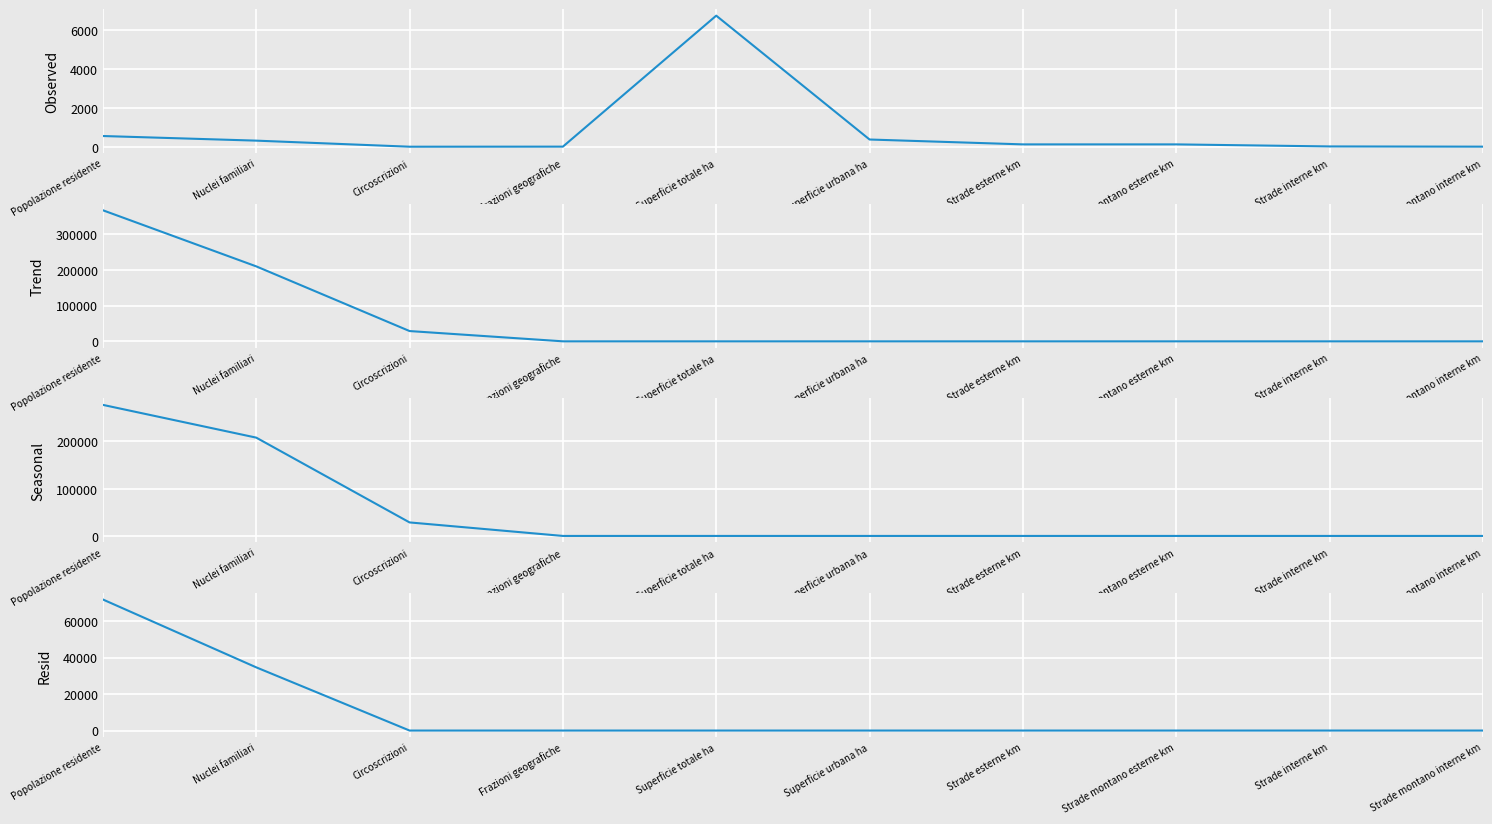

Reading left to right, extract all data points from this chart.

Dati Generali: Popolazione residente=551.0	Nuclei familiari=313.0	Circoscrizioni=0.0	Frazioni geografiche=4.0	Superficie totale ha=6755.0	Superficie urbana ha=371.0	Strade esterne km=120.0	Strade montano esterne km=120.0	Strade interne km=14.0	Strade montano interne km=3.0
ACCERTAMENTI: Popolazione residente=366879.9	Nuclei familiari=209839.4	Circoscrizioni=28742.6	Frazioni geografiche=0.0	Superficie totale ha=0.0	Superficie urbana ha=0.0	Strade esterne km=0.0	Strade montano esterne km=0.0	Strade interne km=0.0	Strade montano interne km=0.0
RISCOSSIONI in c/competenza: Popolazione residente=277445.0	Nuclei familiari=208112.5	Circoscrizioni=28606.6	Frazioni geografiche=0.0	Superficie totale ha=0.0	Superficie urbana ha=0.0	Strade esterne km=0.0	Strade montano esterne km=0.0	Strade interne km=0.0	Strade montano interne km=0.0
RISCOSSIONI in c/residui: Popolazione residente=71763.3	Nuclei familiari=34605.8	Circoscrizioni=0.0	Frazioni geografiche=0.0	Superficie totale ha=0.0	Superficie urbana ha=0.0	Strade esterne km=0.0	Strade montano esterne km=0.0	Strade interne km=0.0	Strade montano interne km=0.0